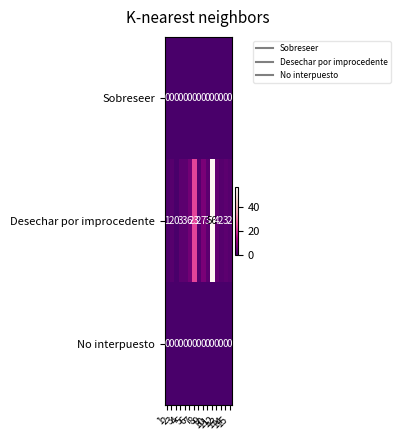

What is the total value across all series at 7?

23